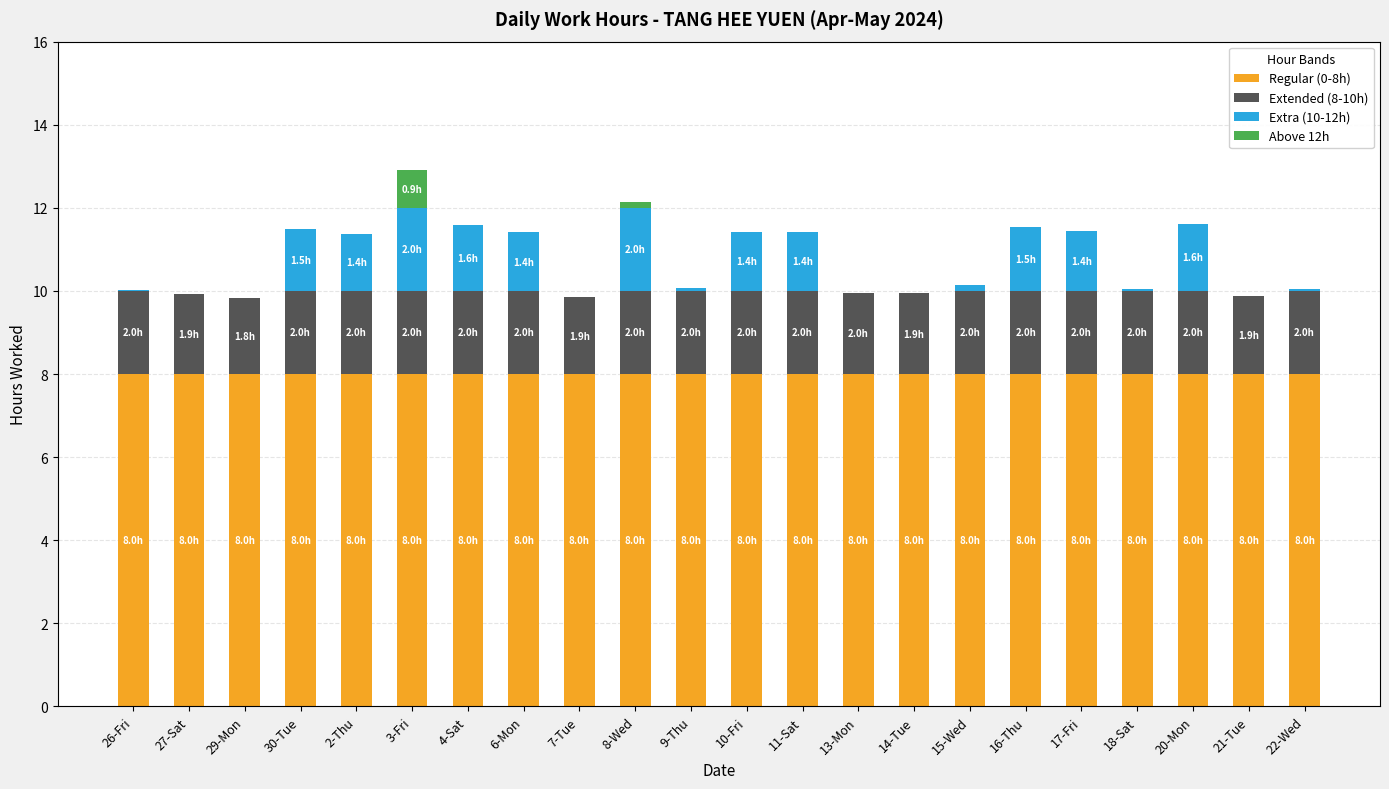

The value of Regular (0-8h) at 6-Mon is 12.5. True or false?

False